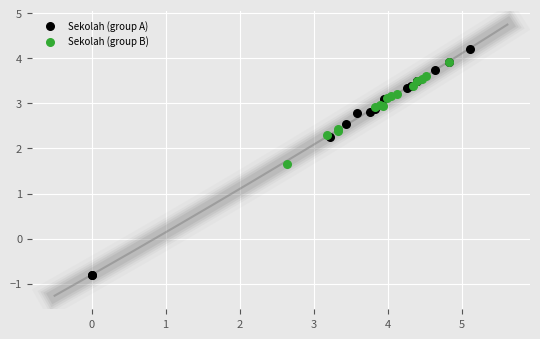

Which series has the largest Y range (max minus min)?

Sekolah (group A)